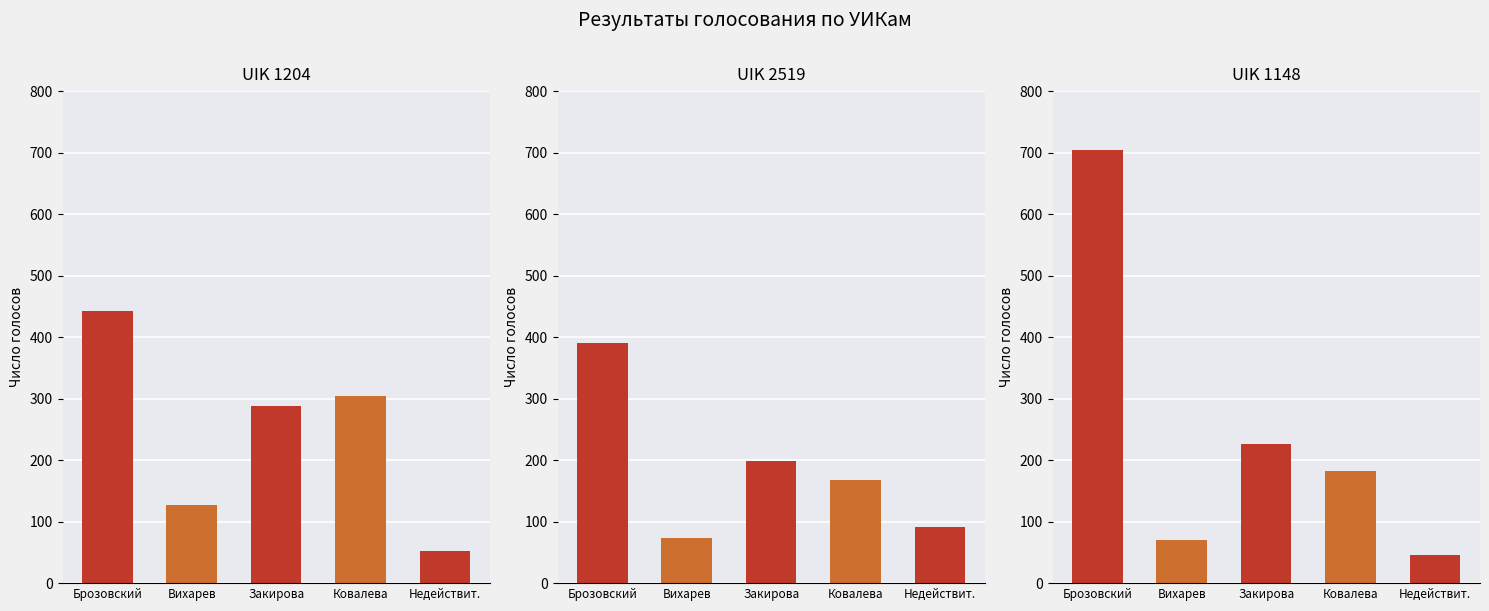

What value does the Ковалева (СР) series have at UIK 2519?

168